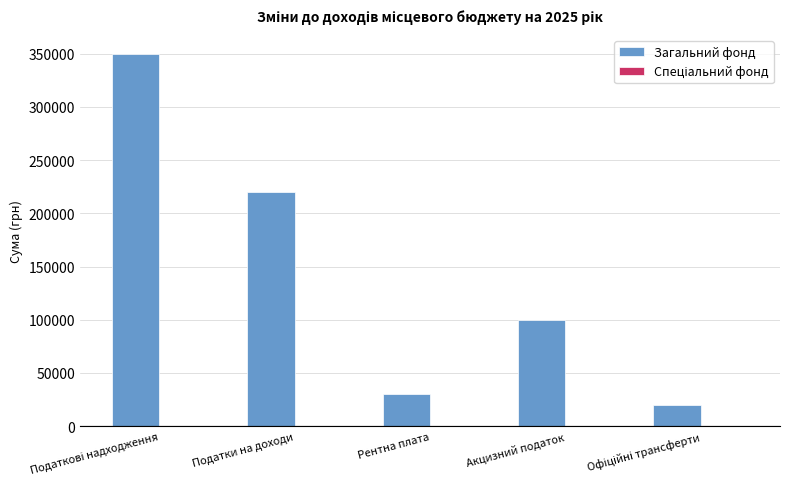

What is the label of the 4th bar from the left?

Акцизний податок